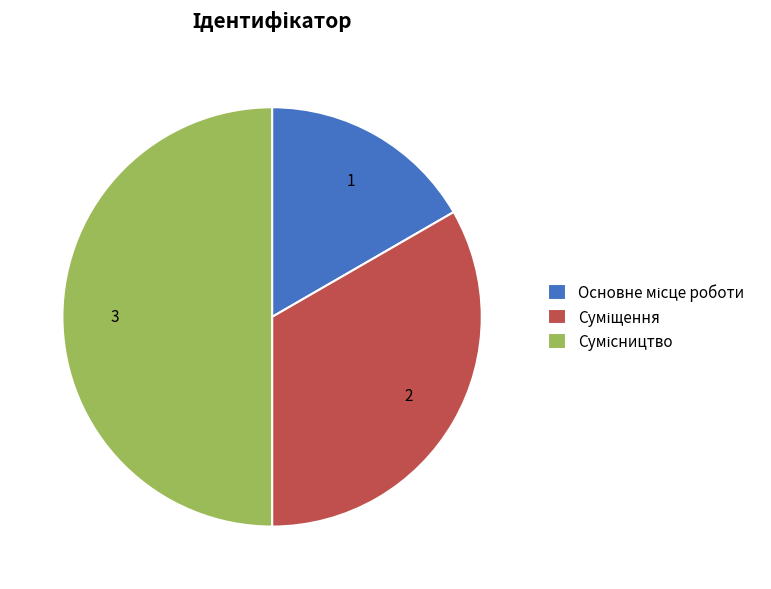

What is the ratio of the value at Основне місце роботи to the value at Суміщення?

0.5